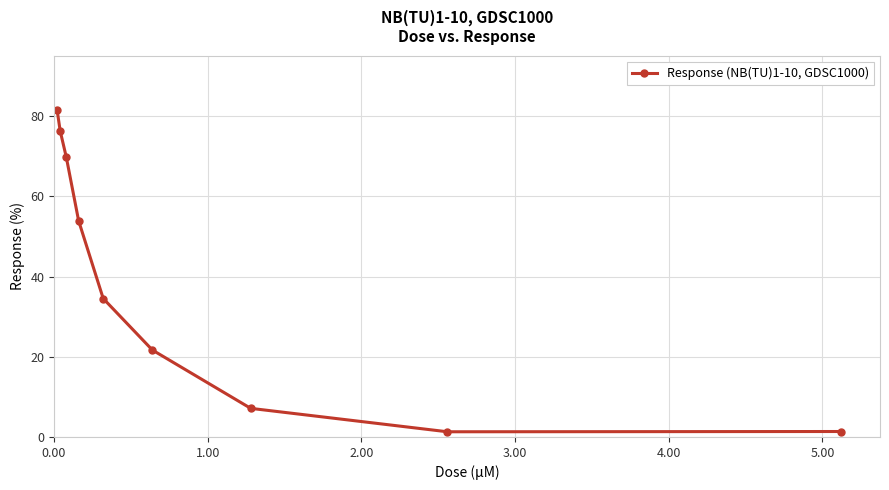

What is the value of the 2nd point from the left?

76.3